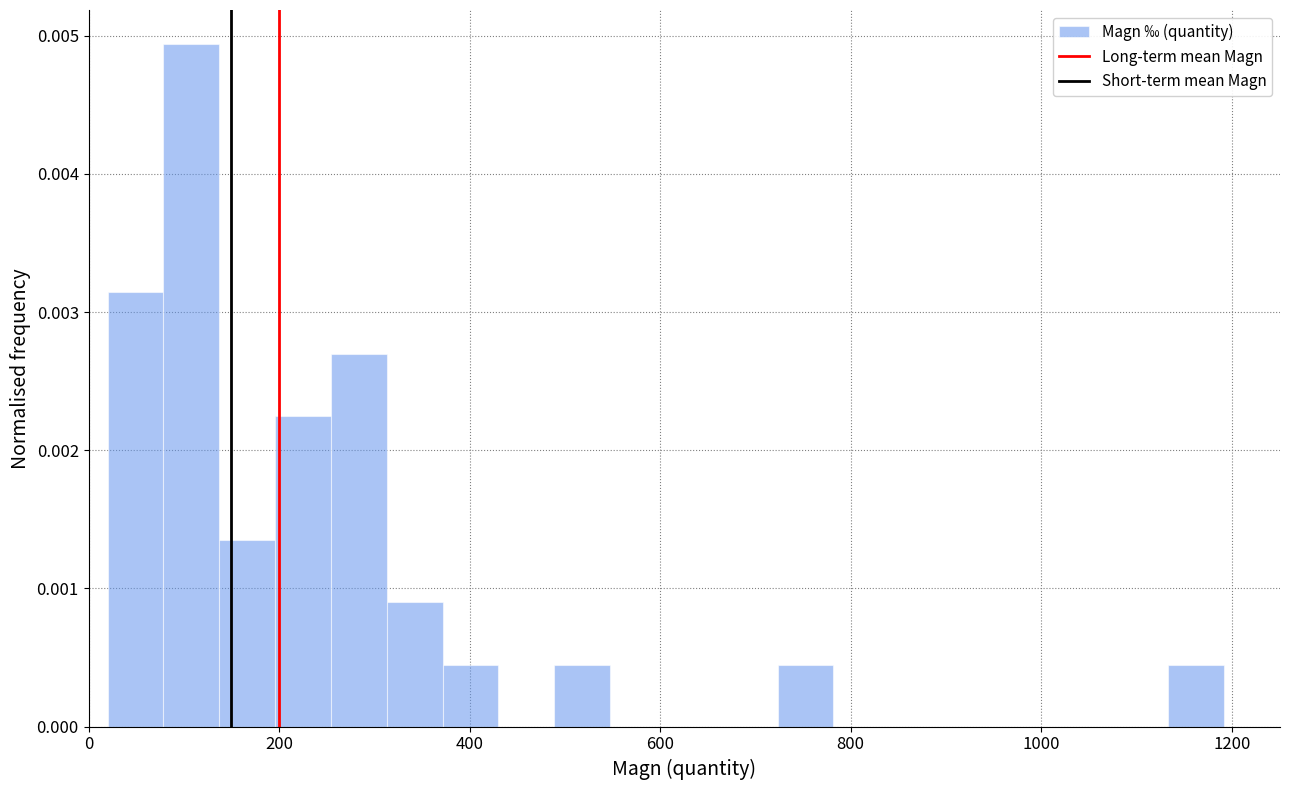

Read against the x-axis, roughly where is the centre of the tallest bar?

100